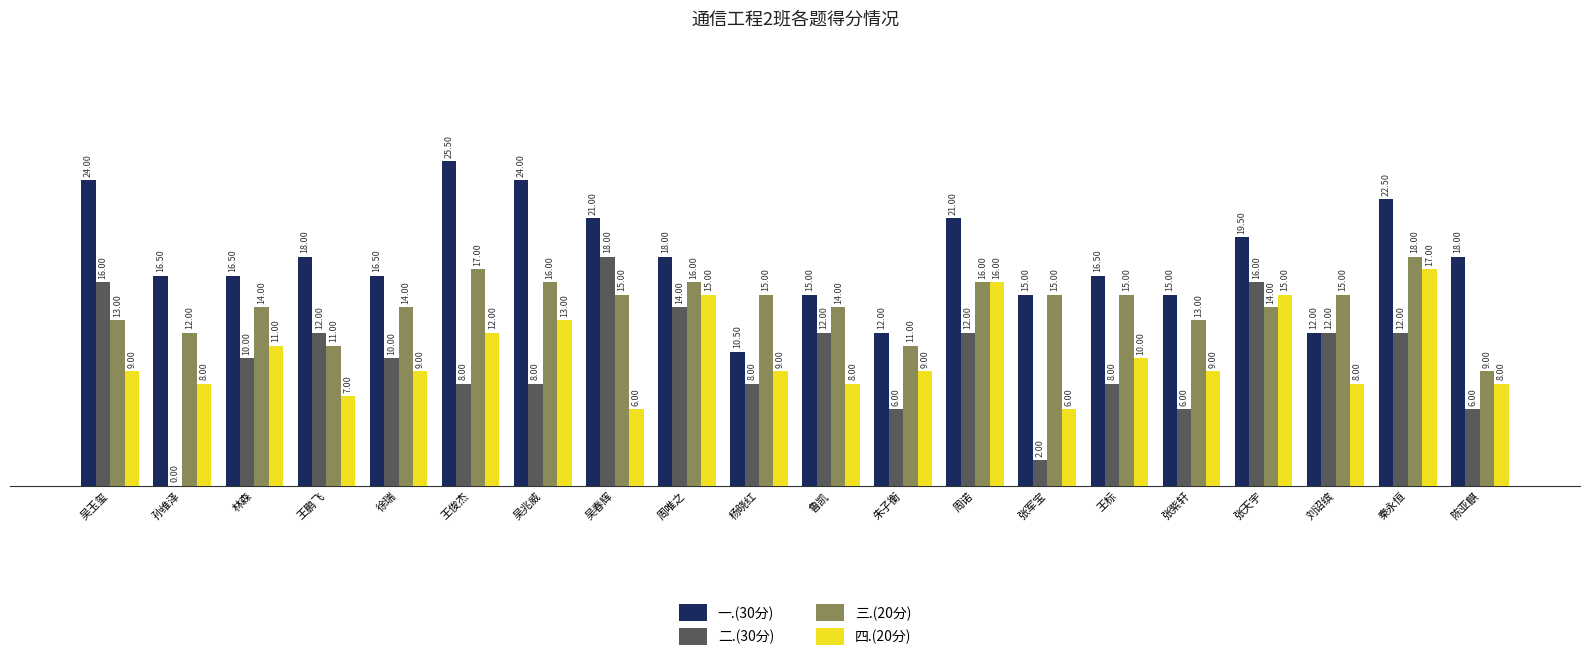

What is the total value across all series at 周诺?

65.0